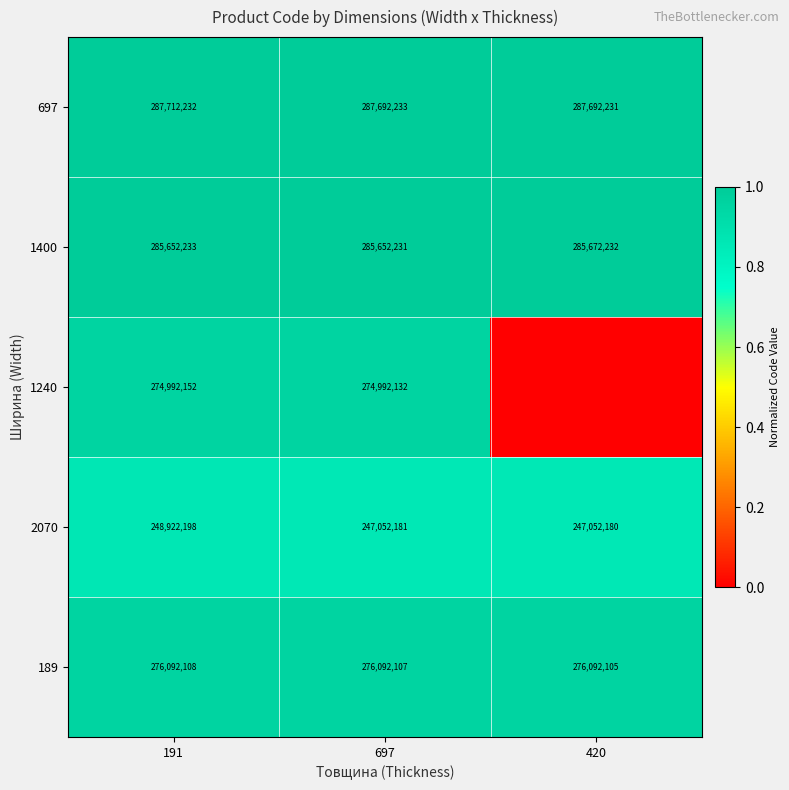

Which category has the lowest value in the 1400 series?

697